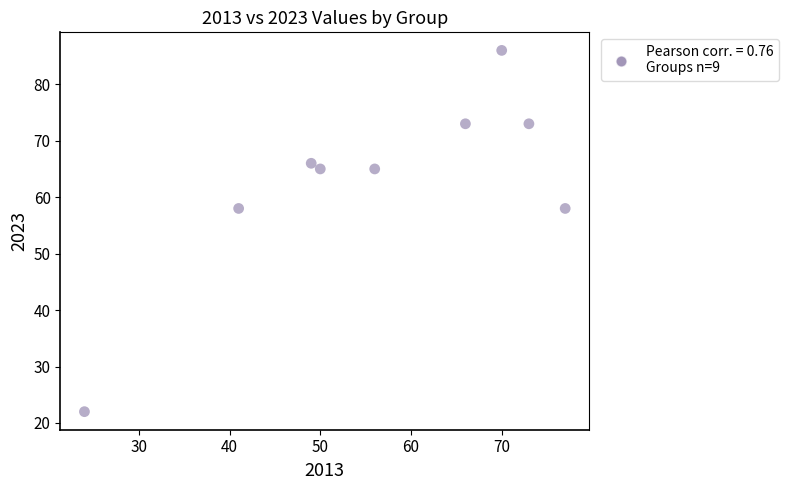

What is the average X value?

56